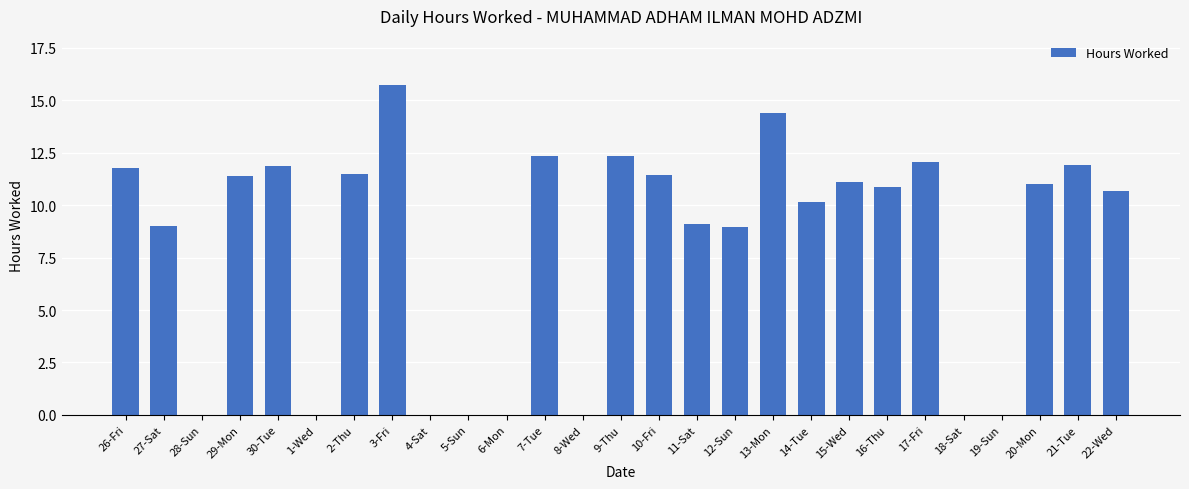

Read the value at 21-Tue.

11.9